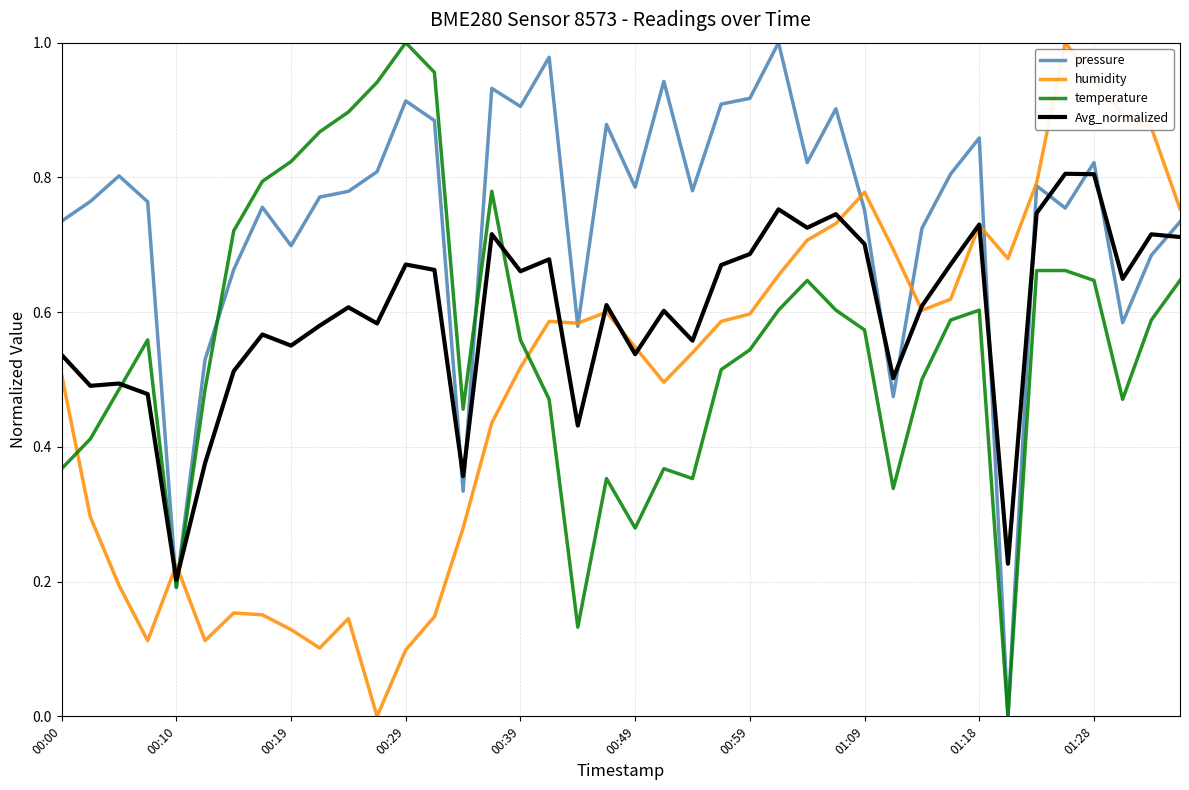

What are all the series names shown in the legend?

pressure, humidity, temperature, Avg_normalized